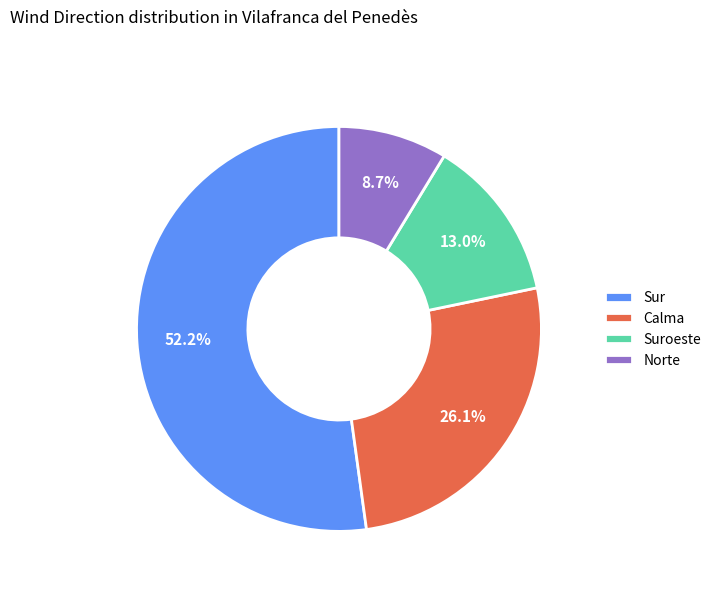

How many segments does this pie chart have?

4